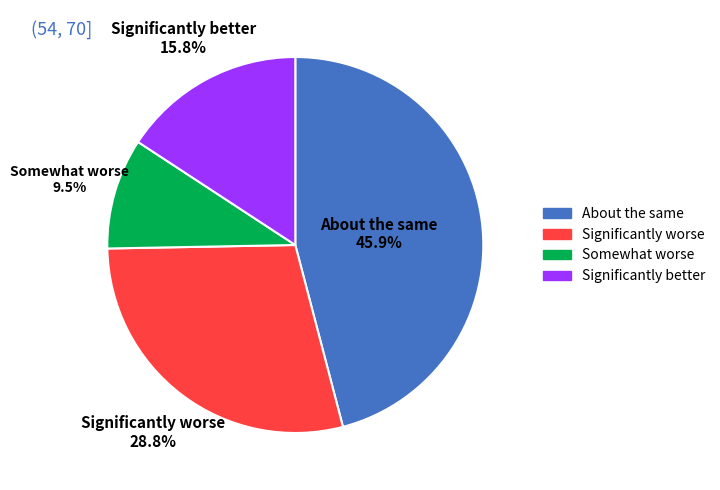

Is there any slice that represents more than half of the pie?

No